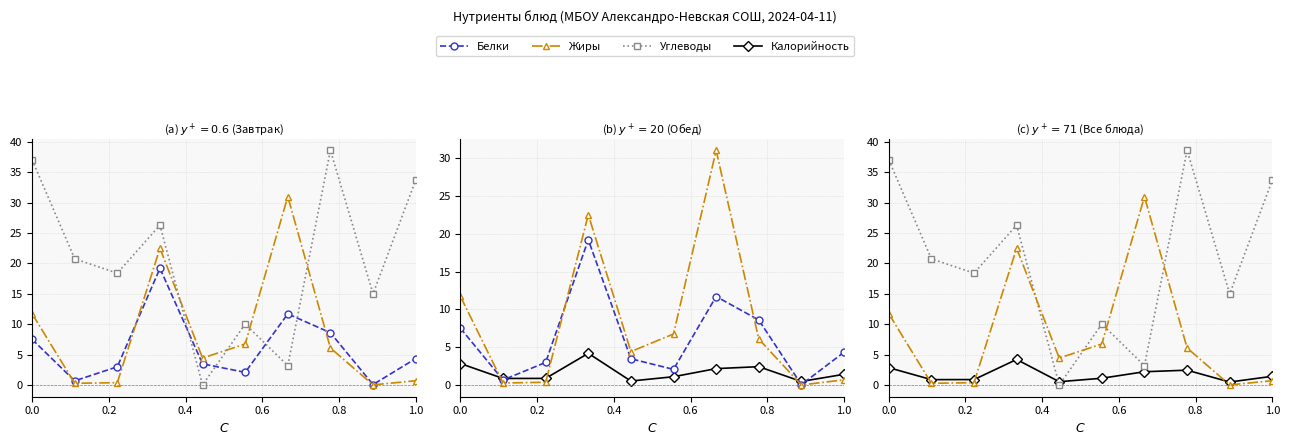

Where is the first local minimum for Жиры?

0.2